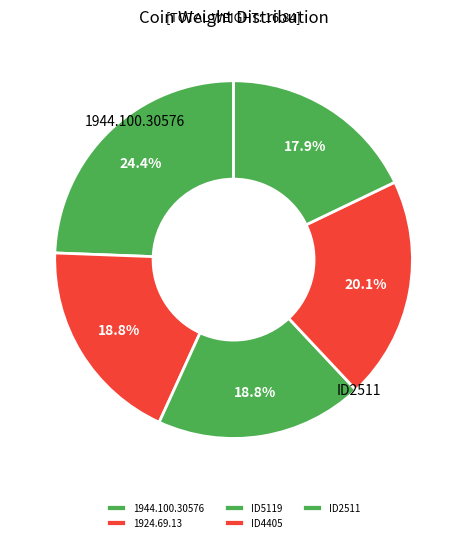

What is the total percentage of ID5119 and ID4405?

39.0%